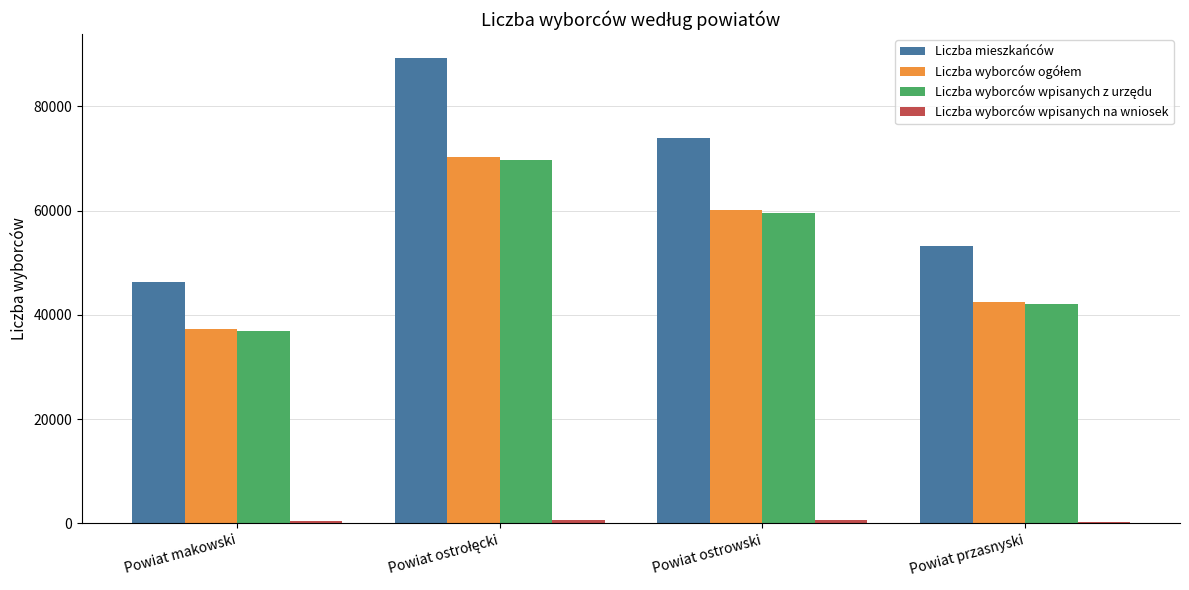

Between Powiat ostrowski and Powiat przasnyski, which series saw the biggest shift?

Liczba mieszkańców